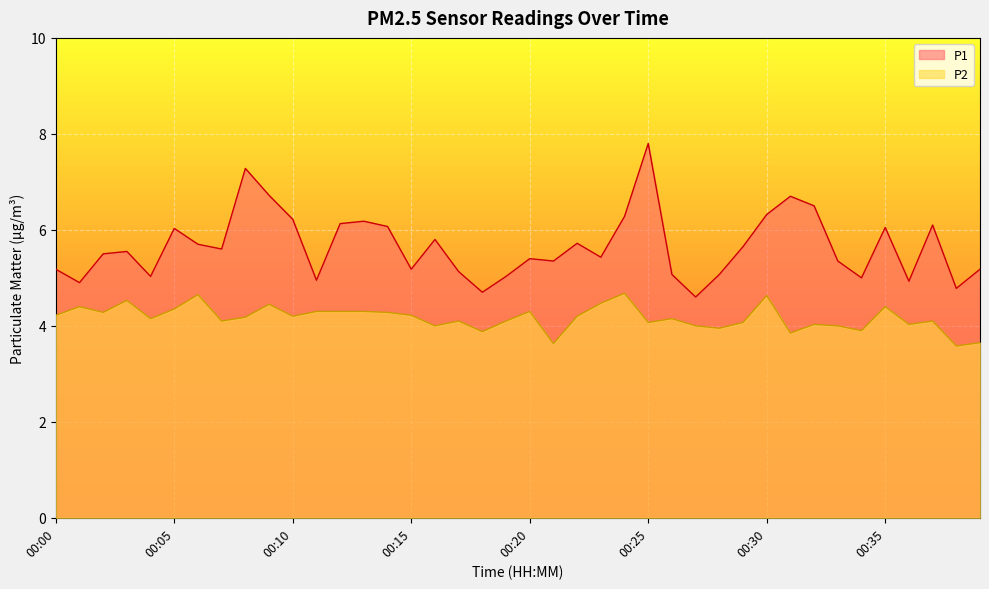

At how many categories does at least one series exceed 7?

2